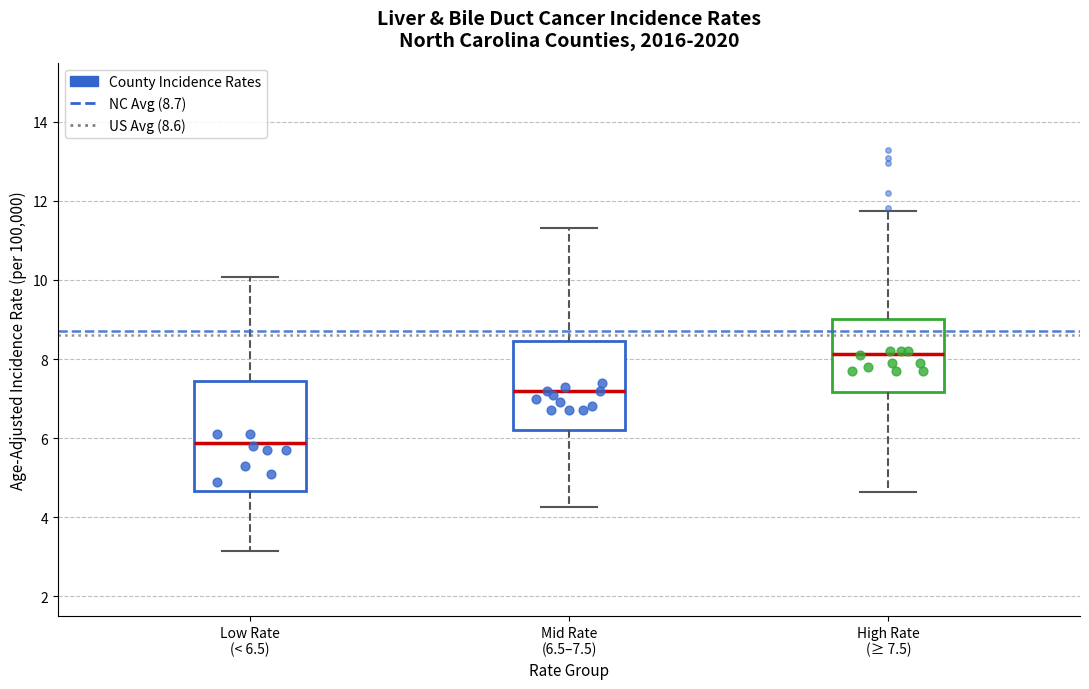

Comparing the boxes themselves (not the whiskers), which one is the tallest?

Low Rate (< 6.5)